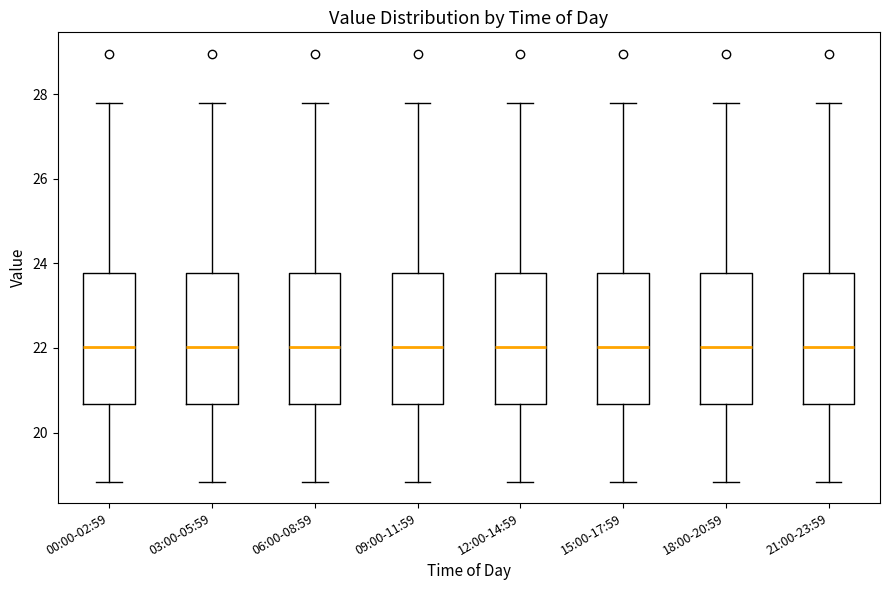

Reading left to right, transcribe this box plot: for each box, give where its median line is, the range the box spans, and where its two whiskers end, as read against the y-axis. The values are not printed on the chart, so give them approximately, as read against the axis.

00:00-02:59: median 22.0, box 20.6 to 23.8, whiskers 18.8 to 27.8
03:00-05:59: median 22.0, box 20.6 to 23.8, whiskers 18.8 to 27.8
06:00-08:59: median 22.0, box 20.6 to 23.8, whiskers 18.8 to 27.8
09:00-11:59: median 22.0, box 20.6 to 23.8, whiskers 18.8 to 27.8
12:00-14:59: median 22.0, box 20.6 to 23.8, whiskers 18.8 to 27.8
15:00-17:59: median 22.0, box 20.6 to 23.8, whiskers 18.8 to 27.8
18:00-20:59: median 22.0, box 20.6 to 23.8, whiskers 18.8 to 27.8
21:00-23:59: median 22.0, box 20.6 to 23.8, whiskers 18.8 to 27.8